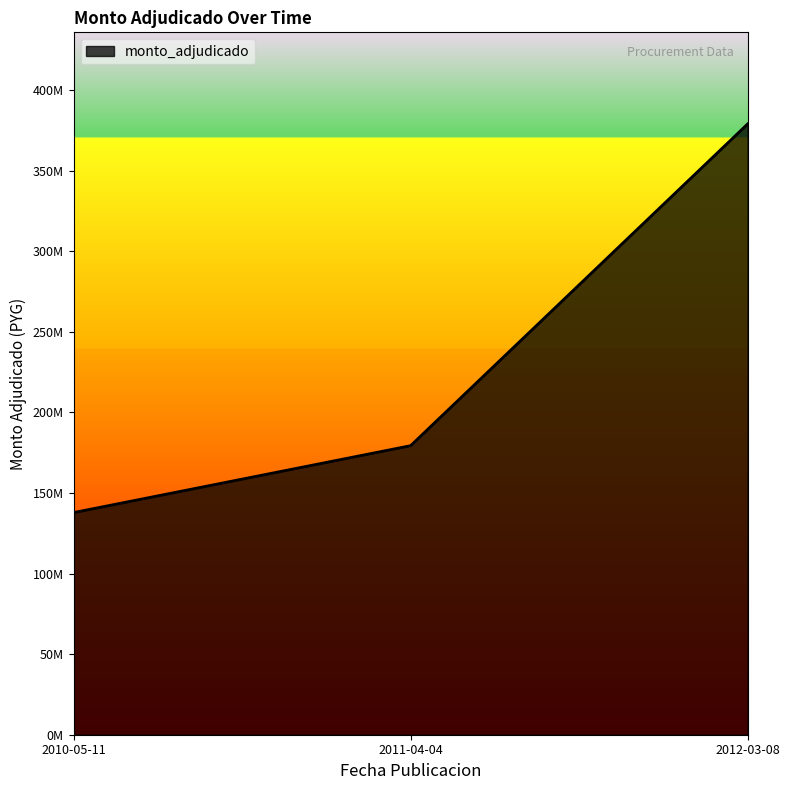

Does the chart display data point markers on the line(s)?

No